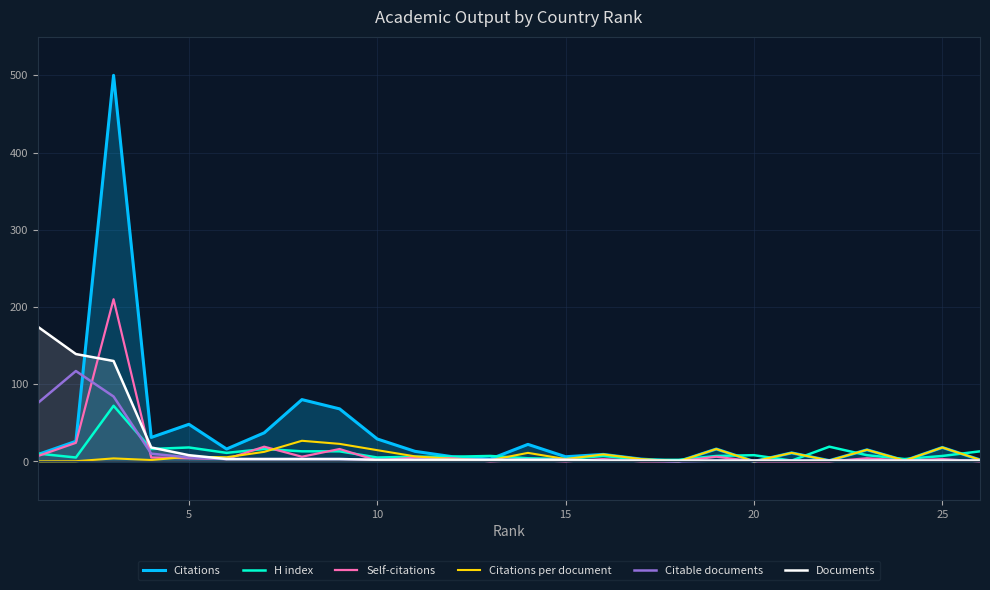

Is the value of H index at 20 greater than the value of Citations per document at 21?

Yes